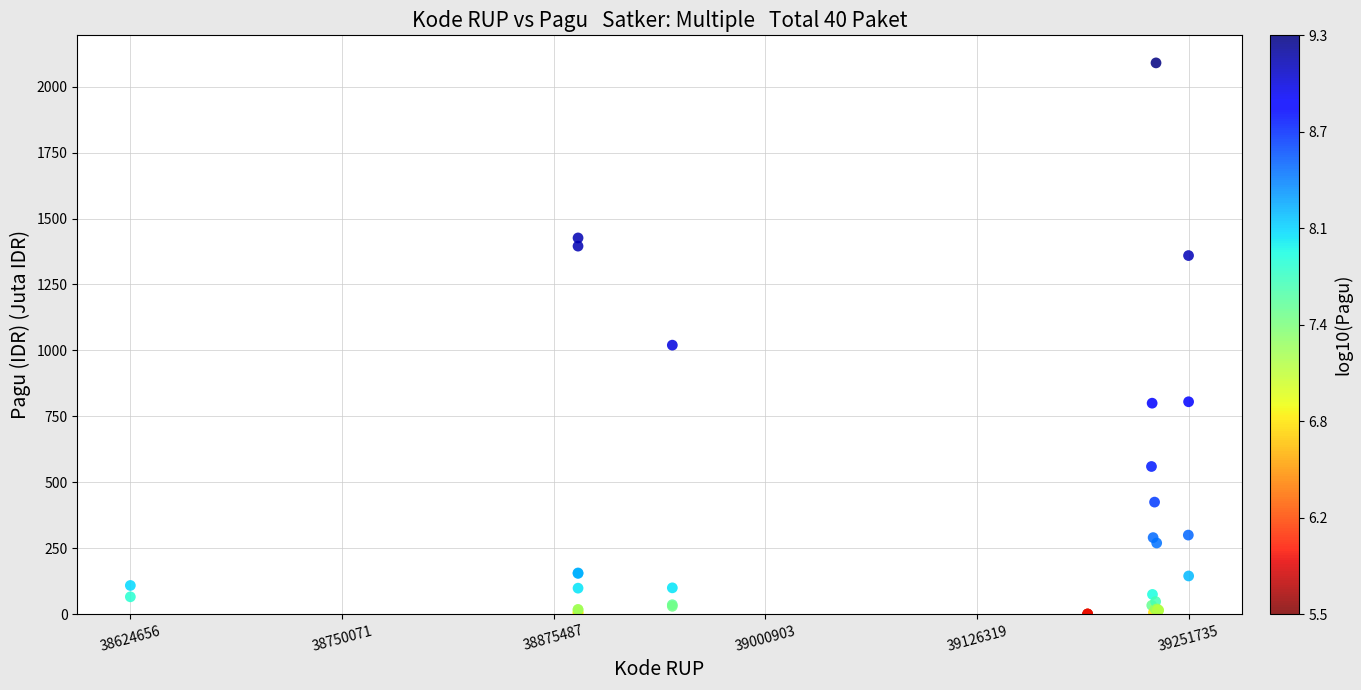

What Y value in the scatter plot is closest to 1045?

1020.0